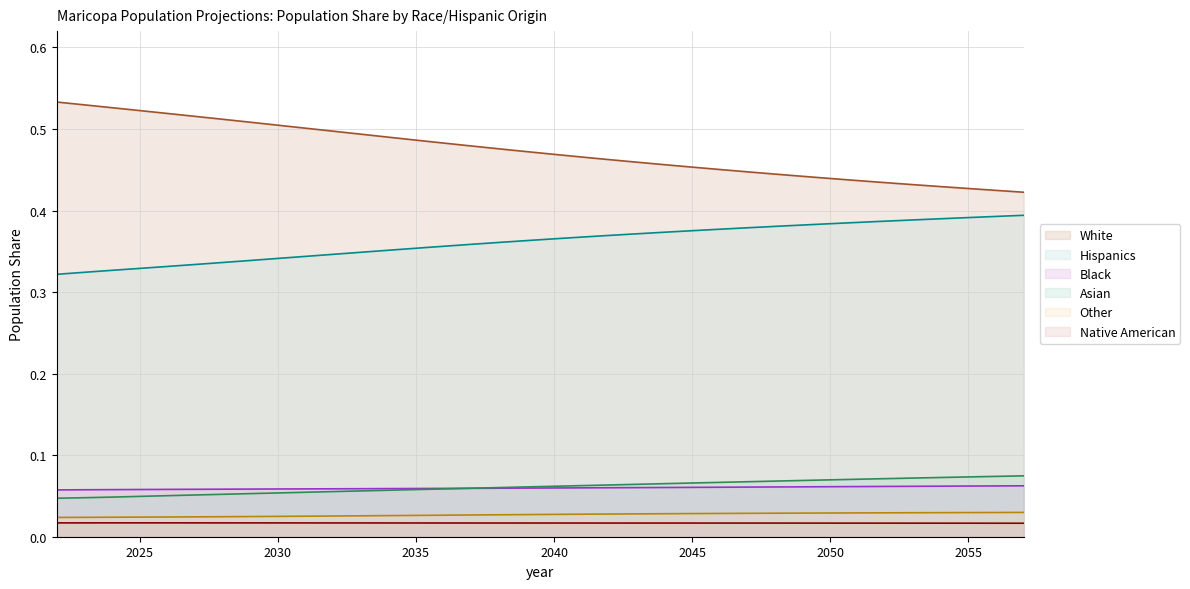

True or false: Asian and White cross at least once.

False